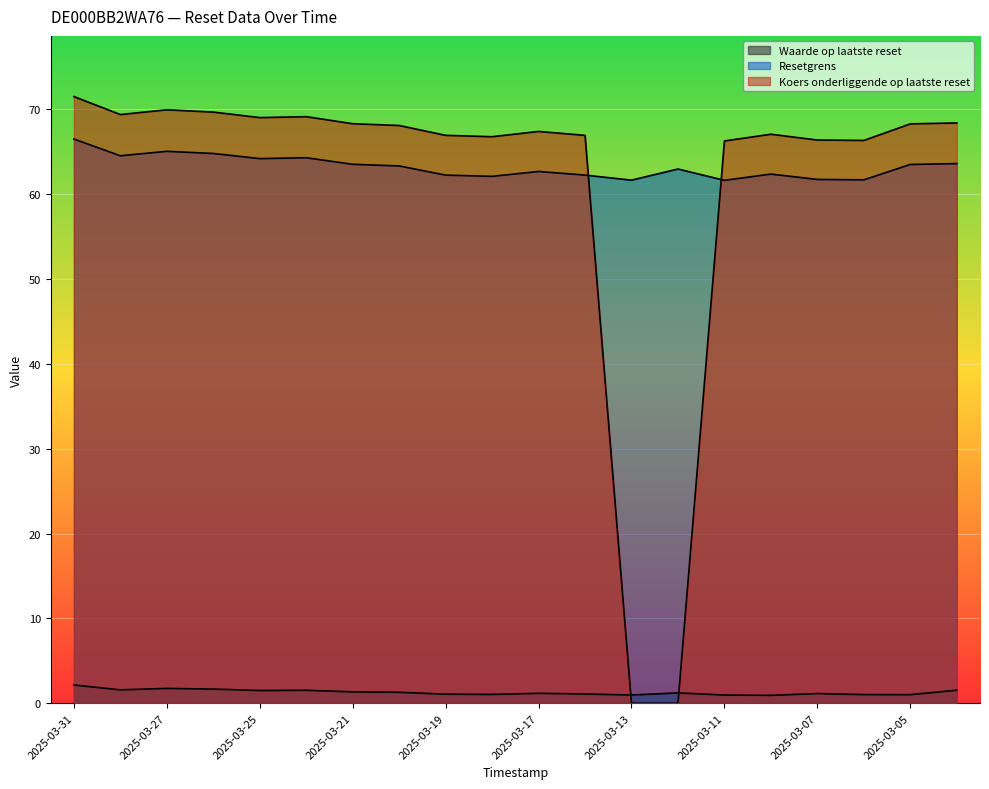

Which series has the largest total across all categories?

Resetgrens